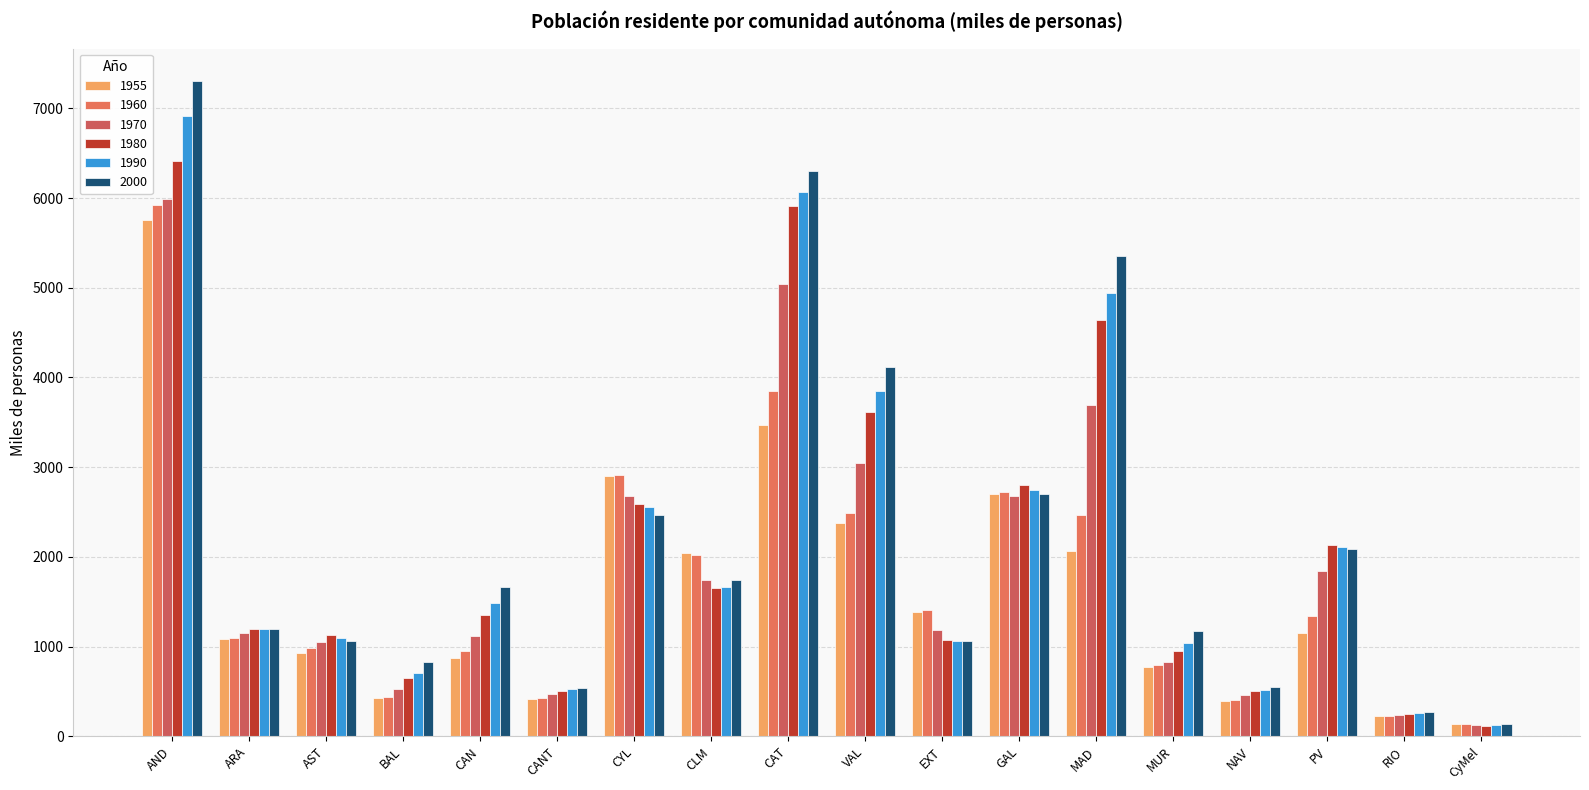

Which series has the largest total across all categories?

2000